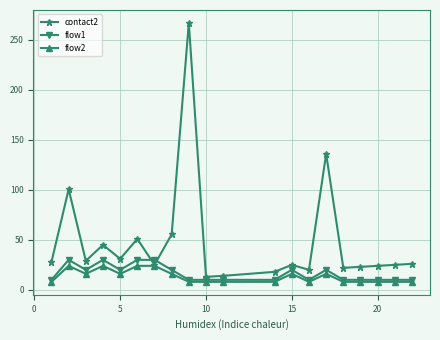

Which series has the largest total across all categories?

contact2